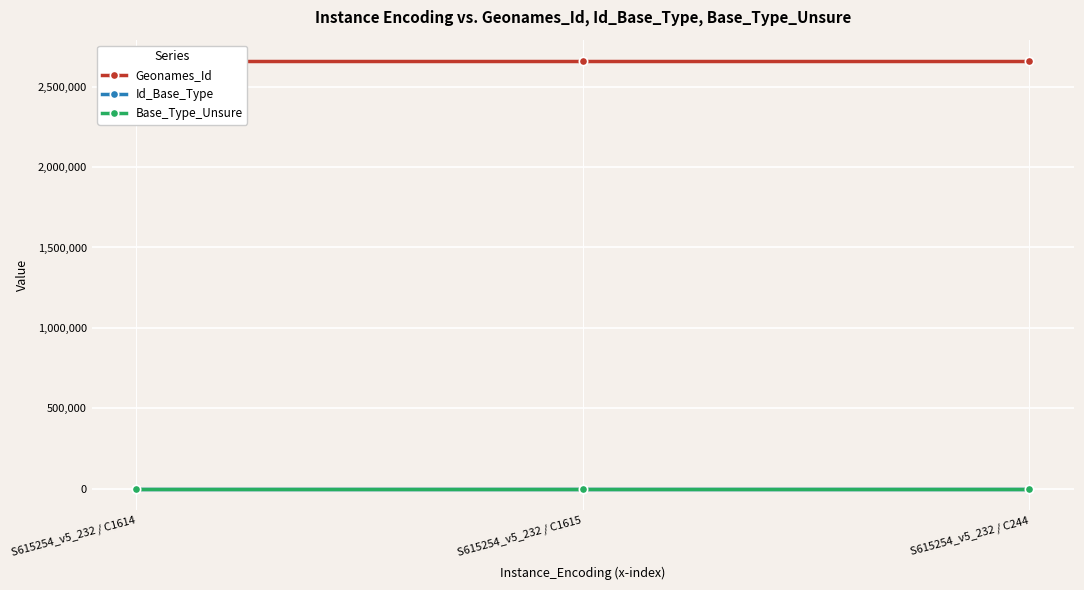

What is the lowest value of the Geonames_Id series?

2658300